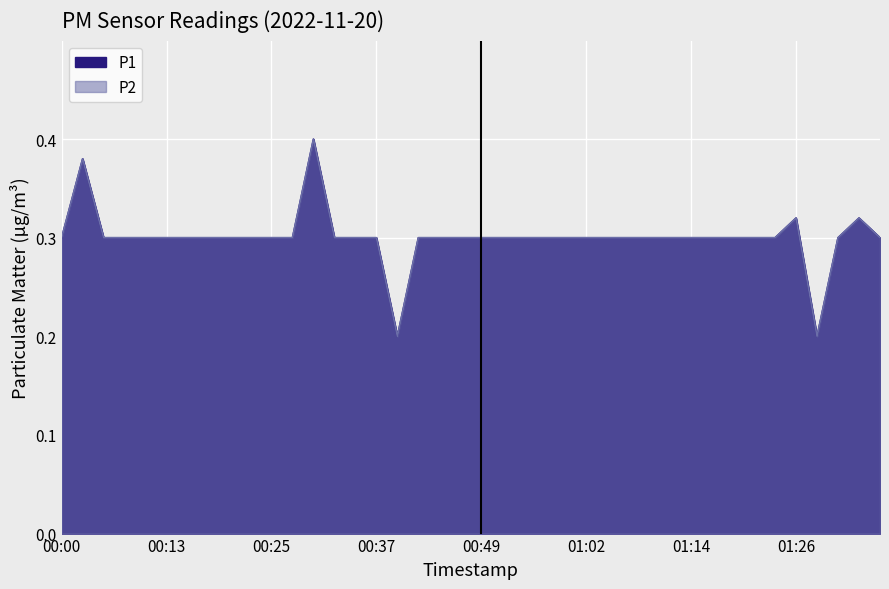

List the labels in order of P1 value, smallest first.

00:40, 01:29, 00:00, 00:05, 00:08, 00:10, 00:13, 00:15, 00:18, 00:20, 00:22, 00:25, 00:27, 00:32, 00:35, 00:37, 00:42, 00:44, 00:47, 00:49, 00:52, 00:54, 00:57, 00:59, 01:02, 01:04, 01:07, 01:09, 01:11, 01:14, 01:16, 01:19, 01:21, 01:24, 01:31, 01:36, 01:26, 01:34, 00:03, 00:30